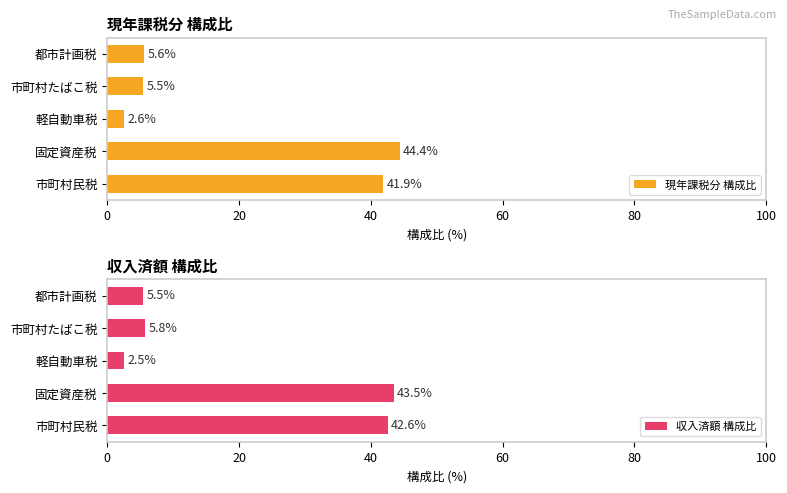

What is the sum of all 現年課税分 構成比 values?

100.0